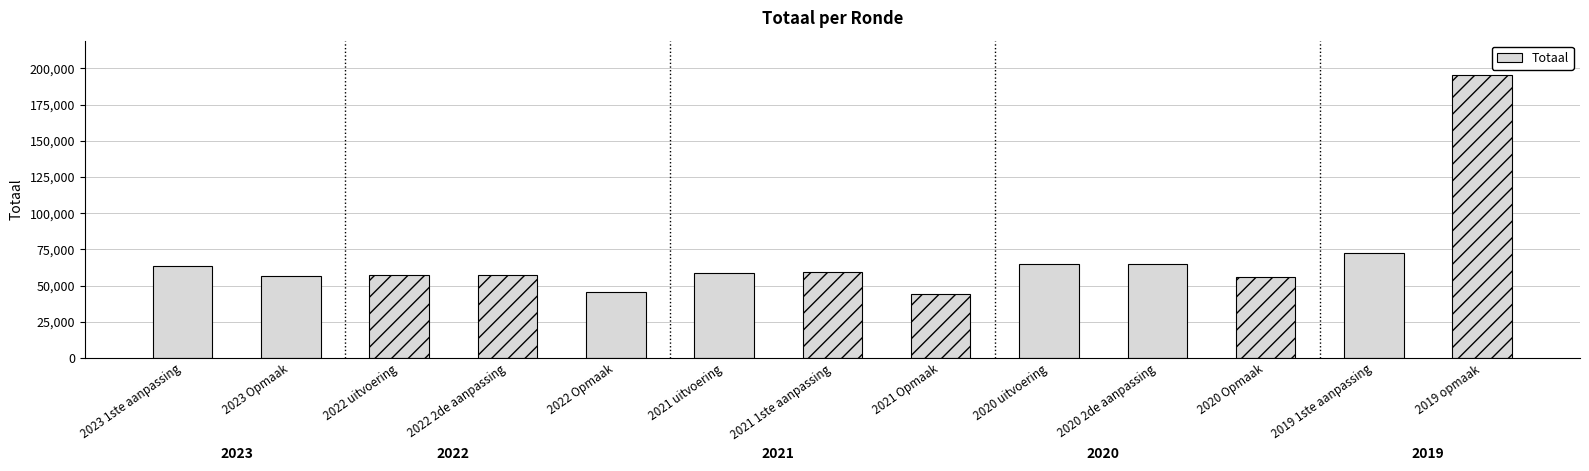

What is the label of the 11th bar from the right?

2022 uitvoering